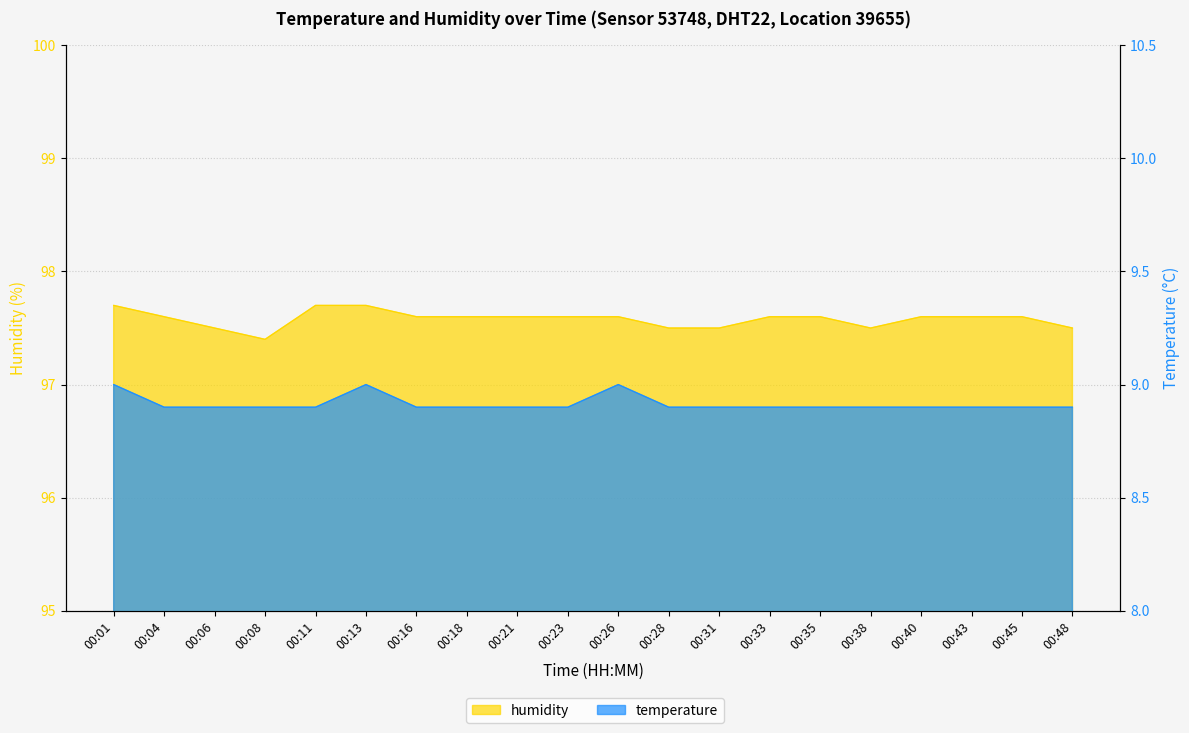

Rank the series by their maximum value, from lowest to highest.

temperature, humidity